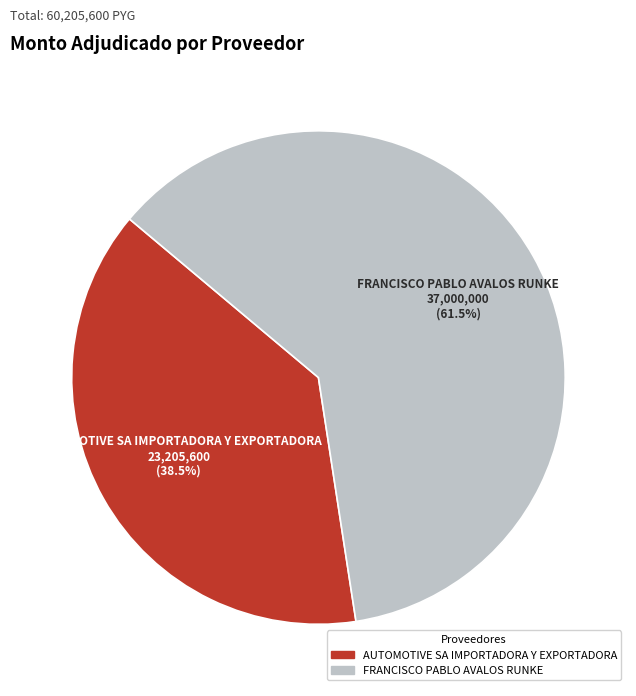

Between AUTOMOTIVE SA IMPORTADORA Y EXPORTADORA and FRANCISCO PABLO AVALOS RUNKE, which is larger?

FRANCISCO PABLO AVALOS RUNKE